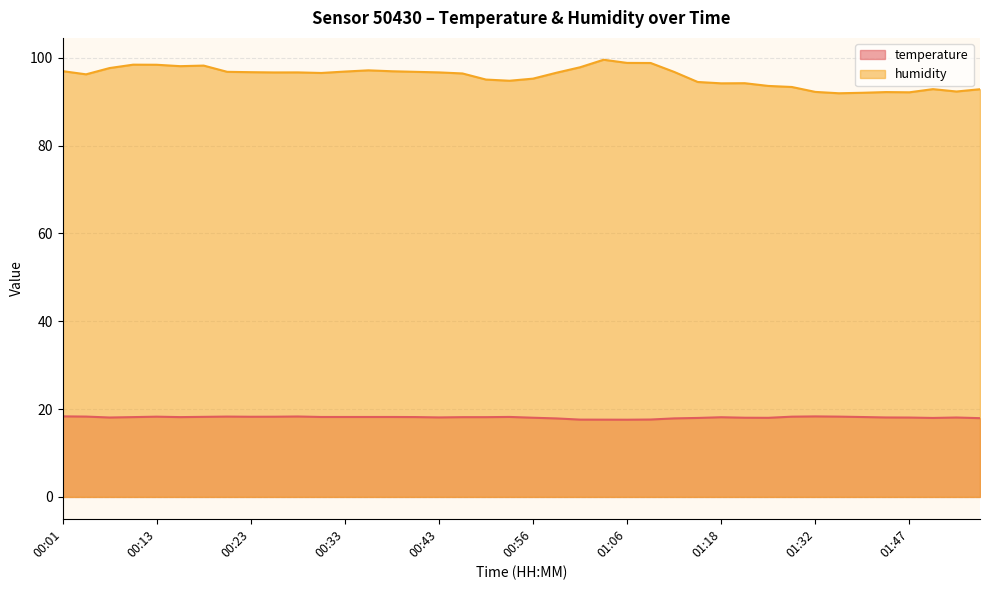

What is the total value across all series at 01:59?

110.4